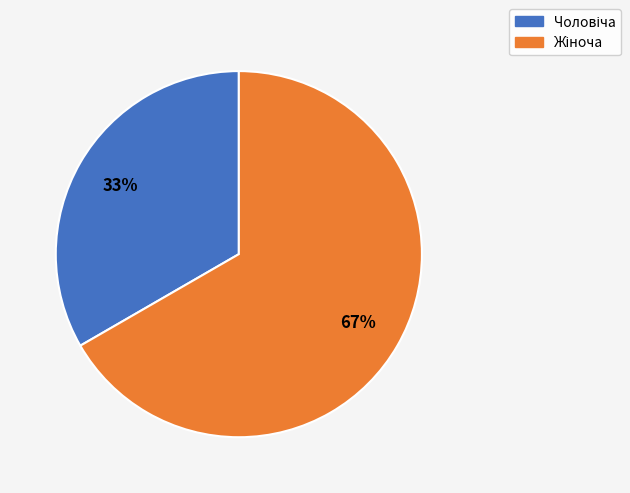

Is there any slice that represents more than half of the pie?

Yes